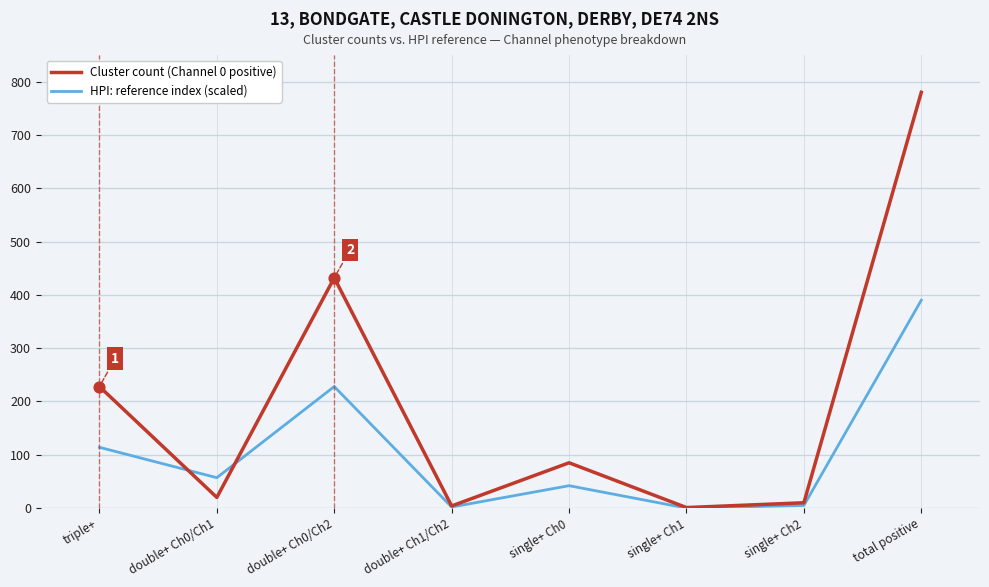

At which category is the sum across all series the highest?

total positive